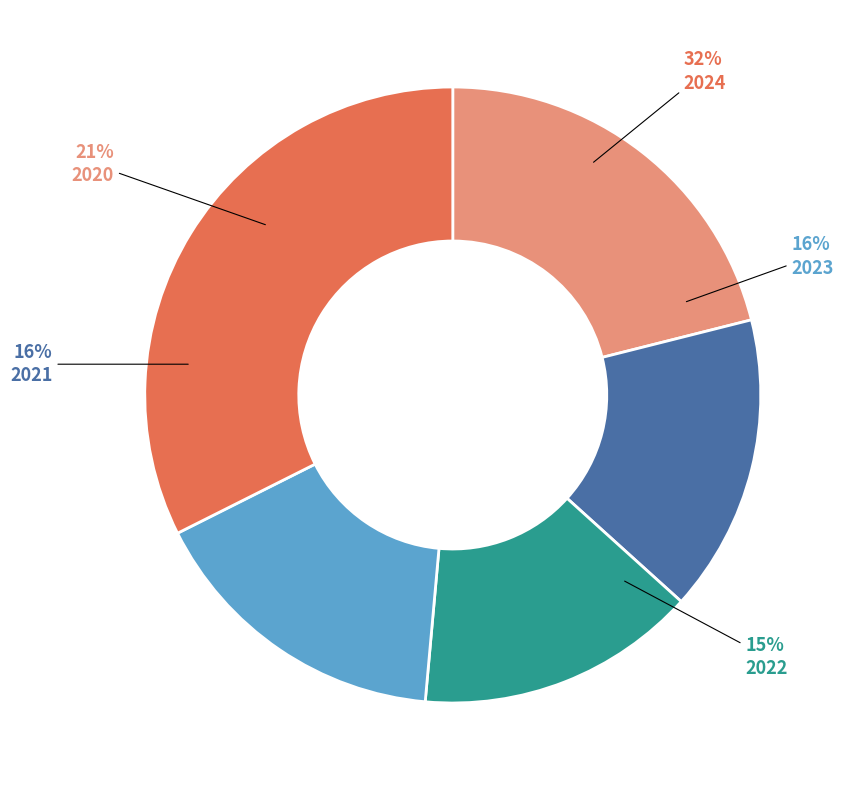

Is there any slice that represents more than half of the pie?

No